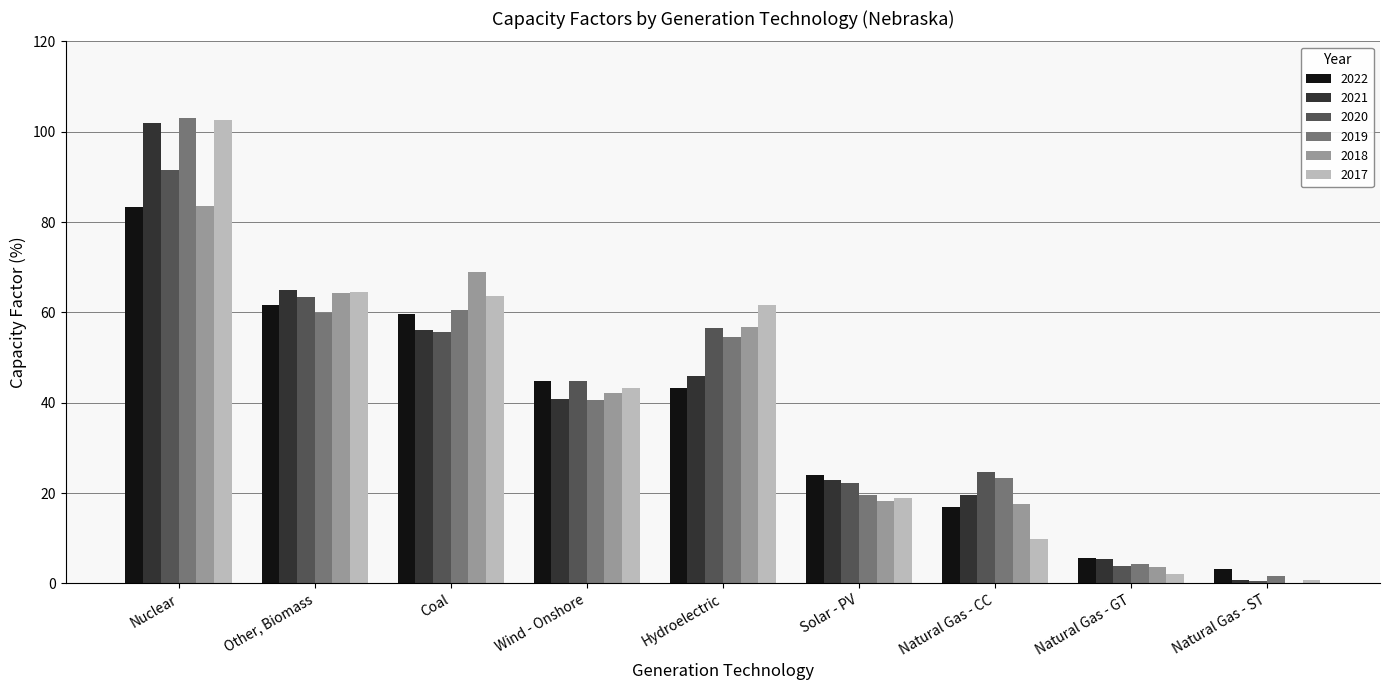

Where is 2022 nearest to the value 43?

Hydroelectric